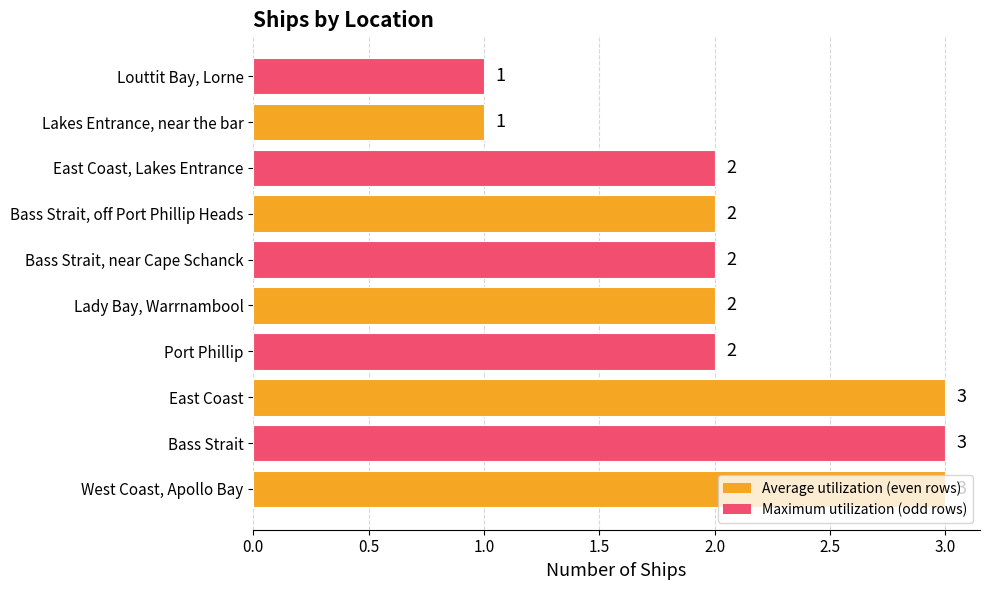

What is the greatest value displayed?

3